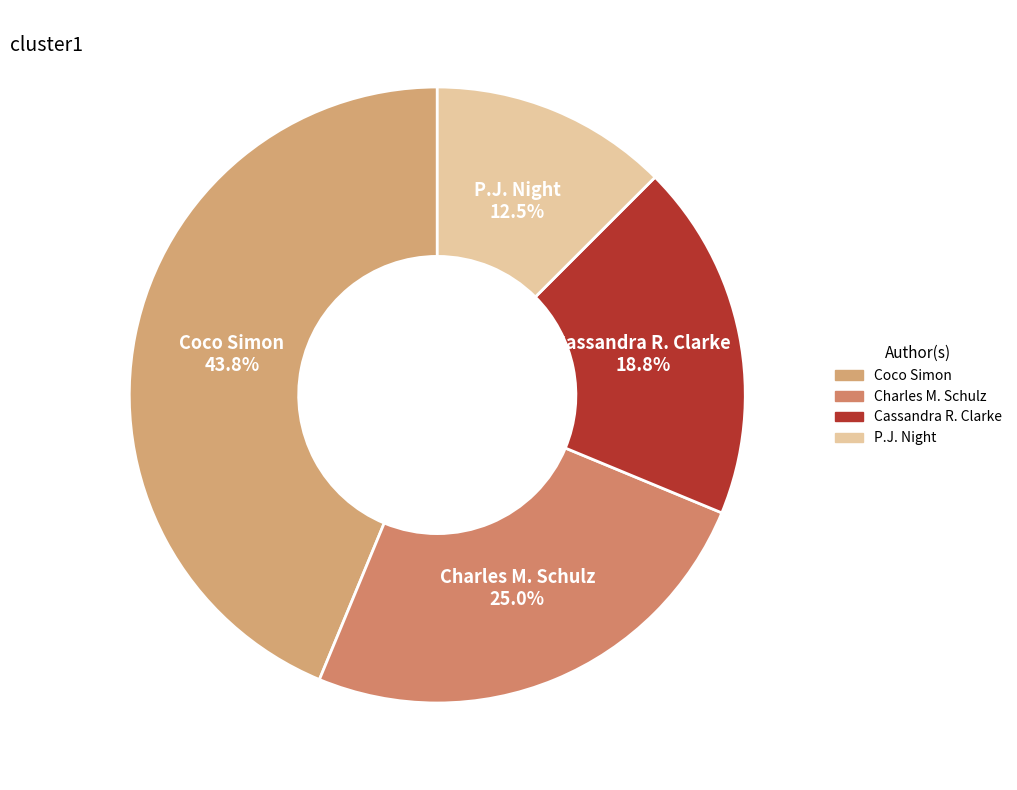

How many segments does this pie chart have?

4